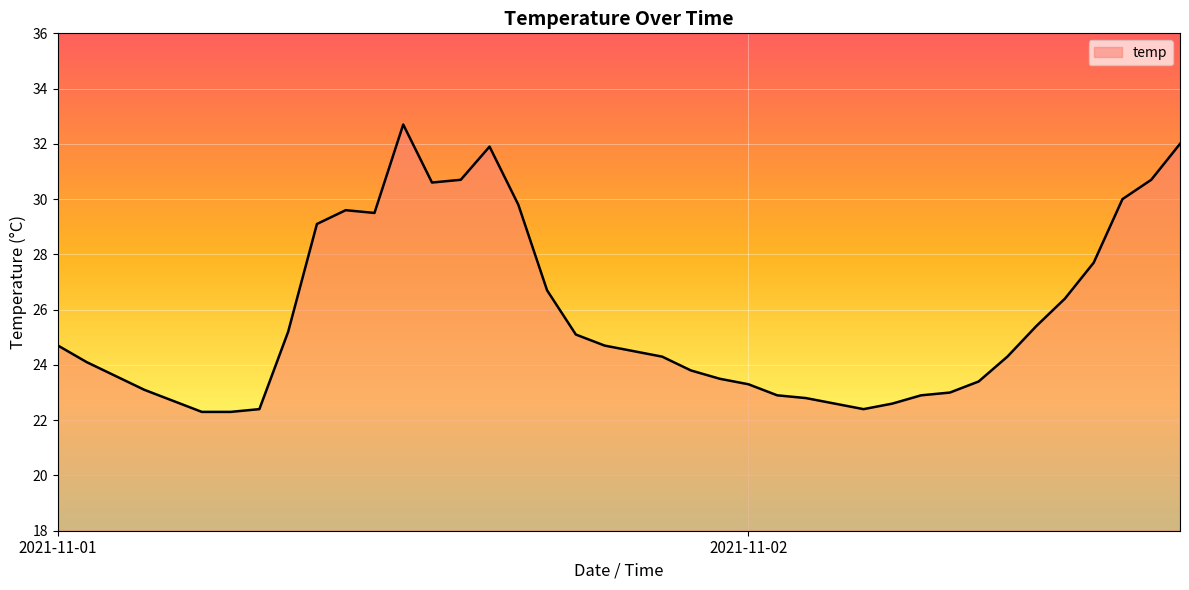

Reading right to left, transcribe all the data shown in this chart.

32.0	30.7	30.0	27.7	26.4	25.4	24.3	23.4	23.0	22.9	22.6	22.4	22.6	22.8	22.9	23.3	23.5	23.8	24.3	24.5	24.7	25.1	26.7	29.8	31.9	30.7	30.6	32.7	29.5	29.6	29.1	25.2	22.4	22.3	22.3	22.7	23.1	23.6	24.1	24.7